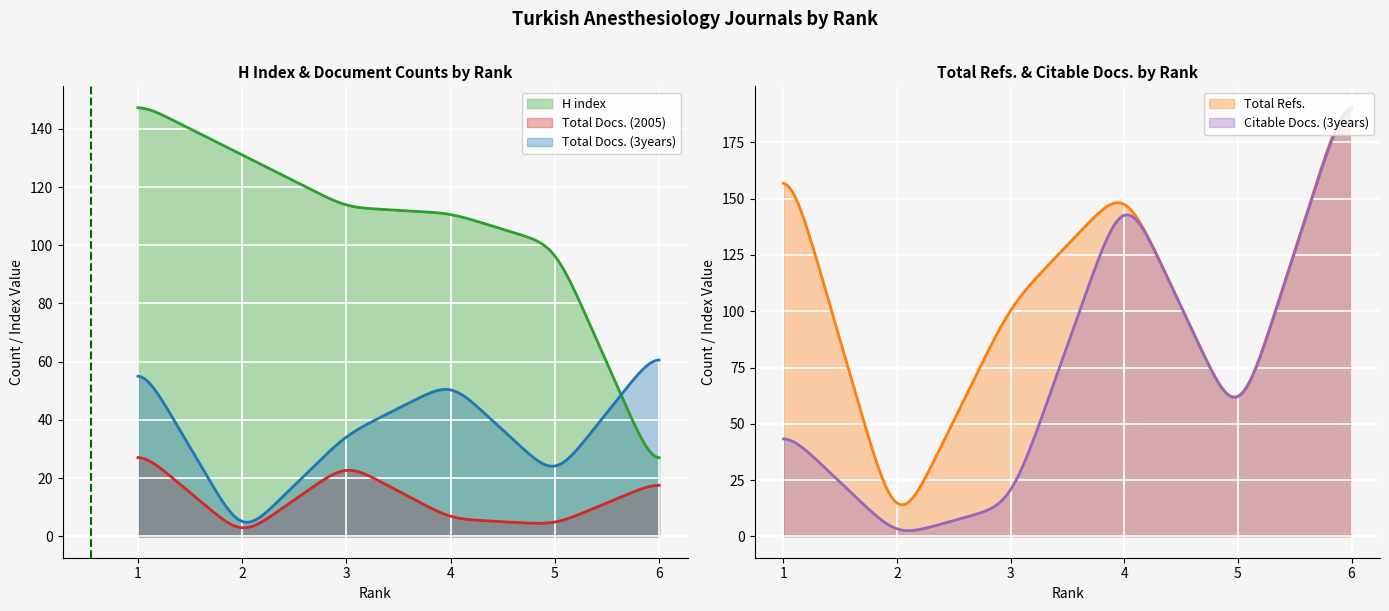

How many data points in Total Docs. (2005) are above 19?

2